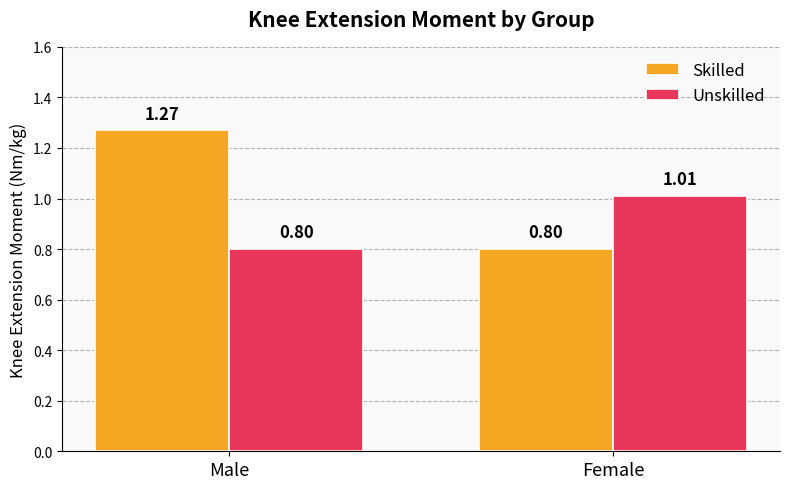

At which label is Unskilled closest to 0?

Male